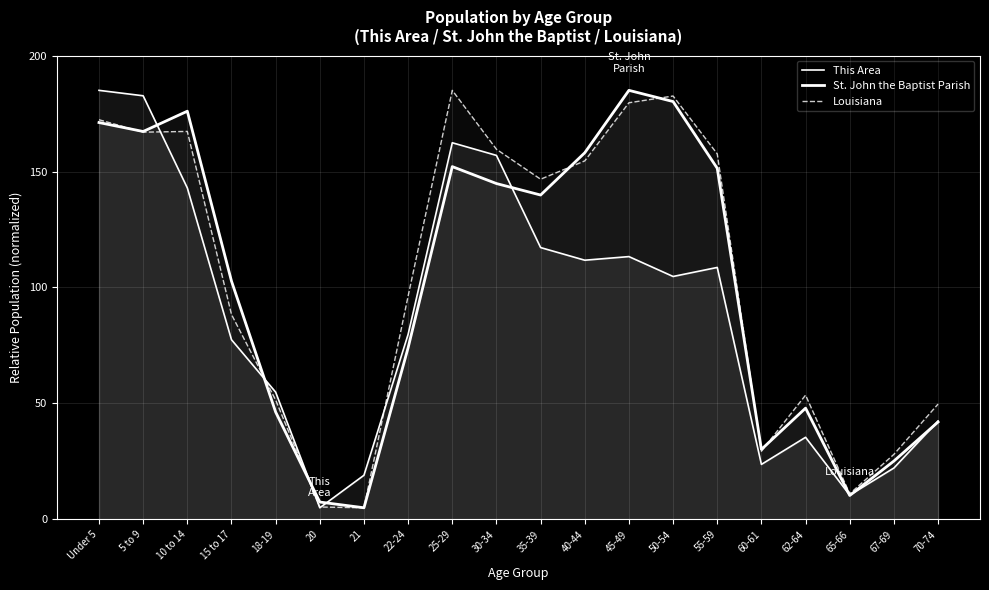

Which series has the largest range (max minus min)?

This Area